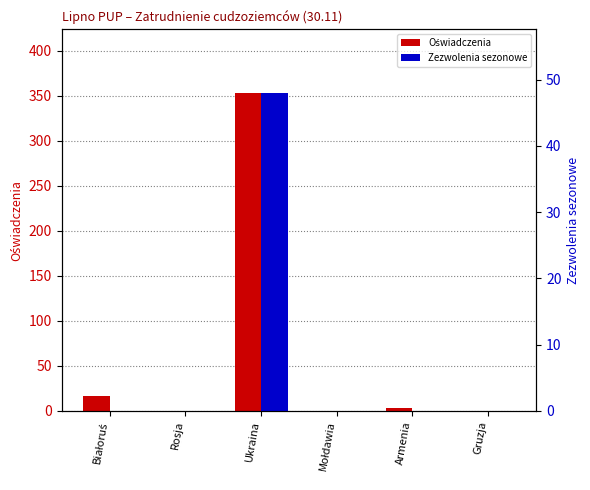

What is the label of the 6th bar from the left?

Gruzja